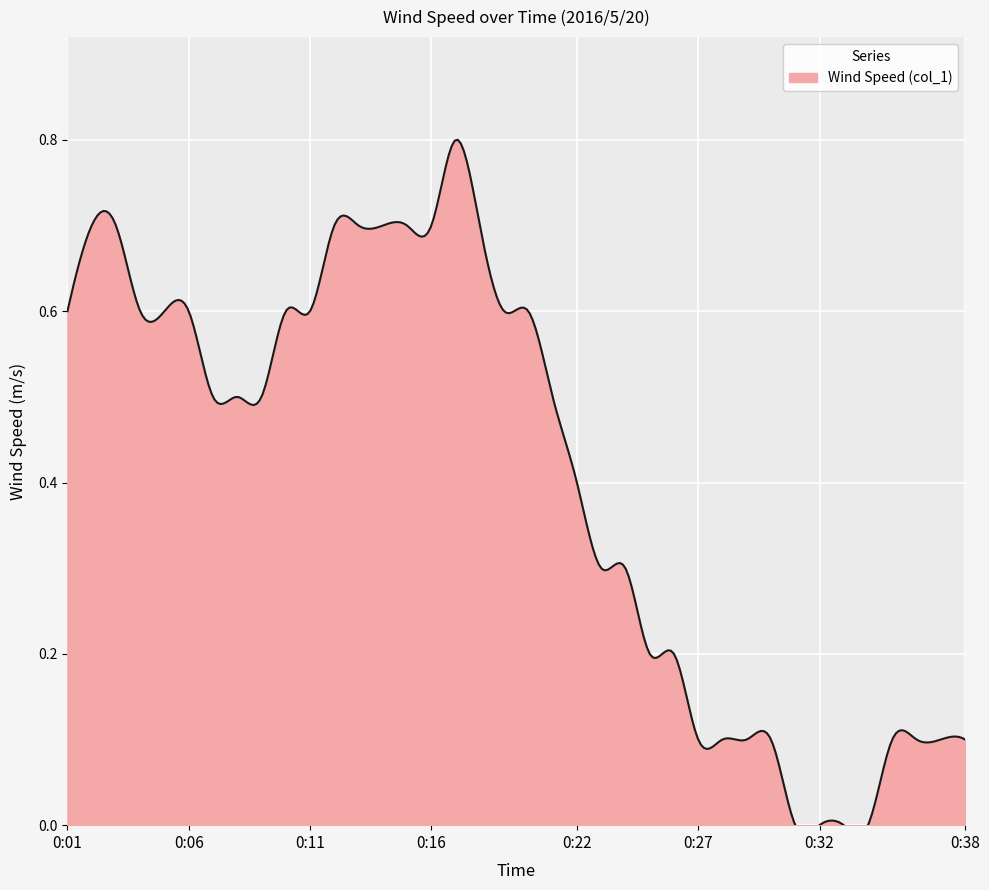

The value at 0:21 is 0.2. True or false?

False